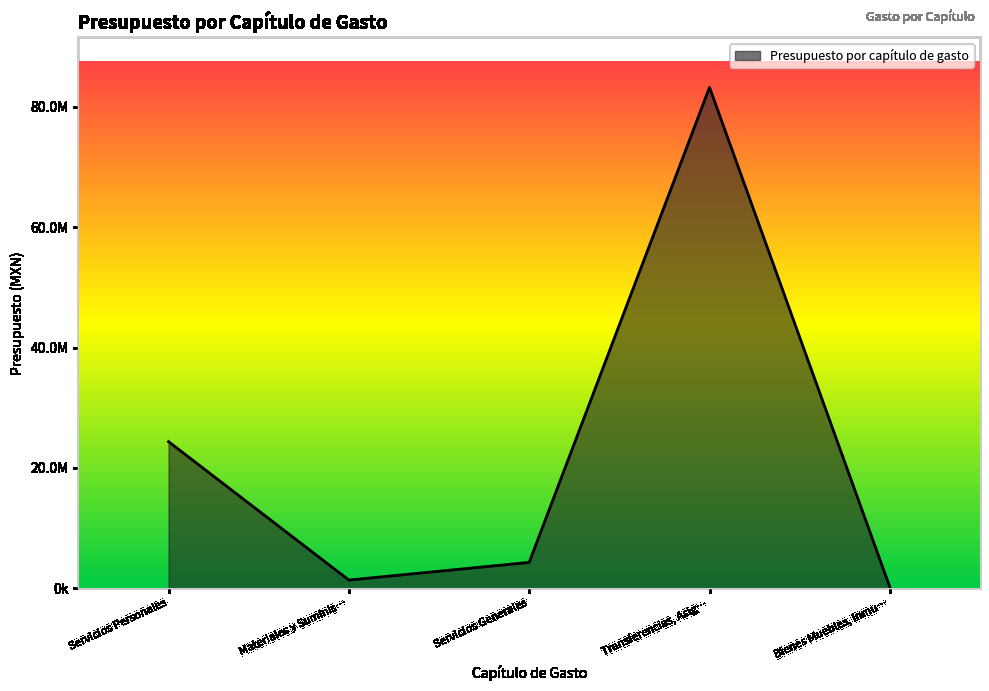

Reading left to right, what are all the values shown in this chart?

24370000	1380500	4316400	83222100	211000